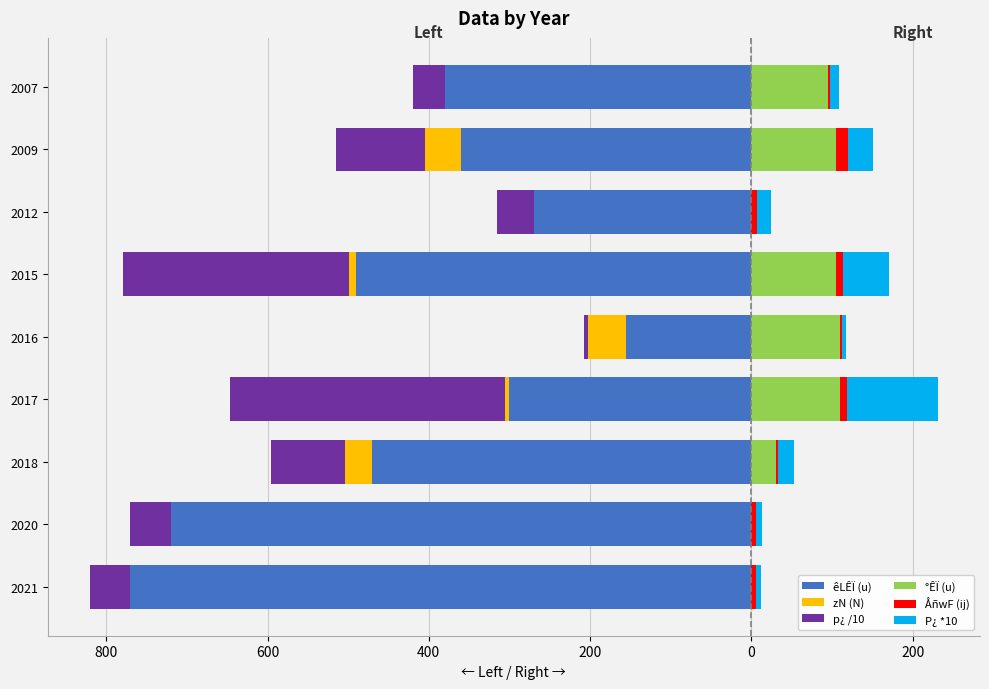

What is the value of the °ÊÏ (u) bar at the 4th from the left?

110